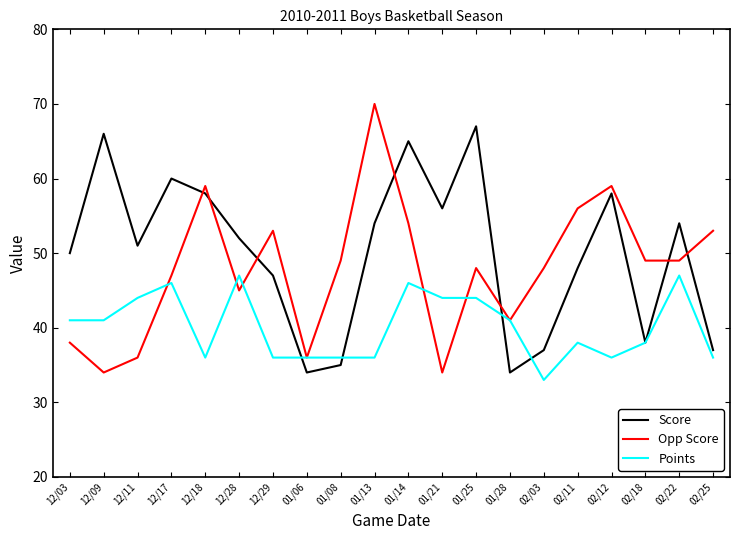

What is the difference between the highest and lowest values at 02/18?

11